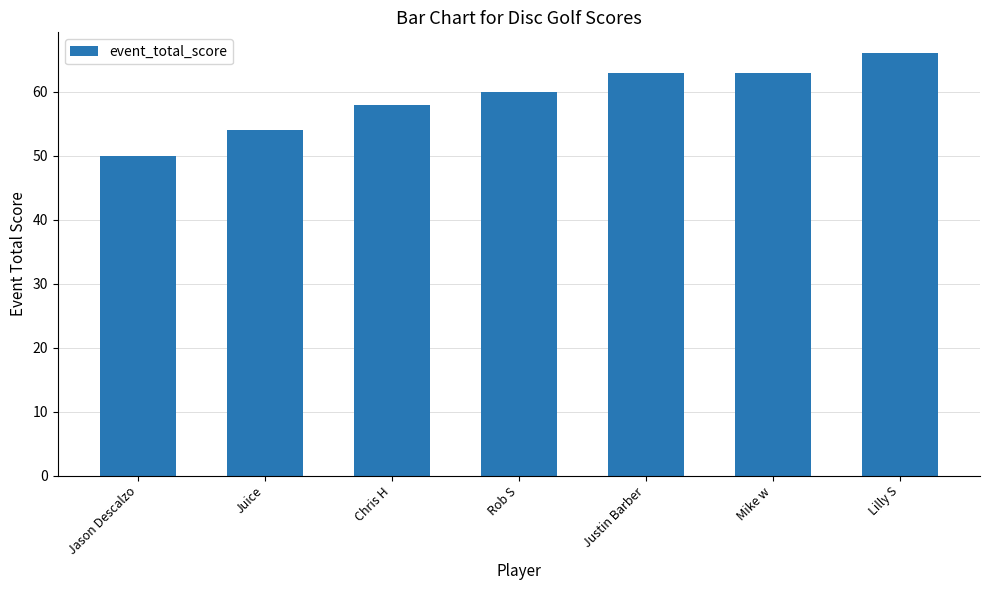

What is the change in value from Rob S to Lilly S?

+6